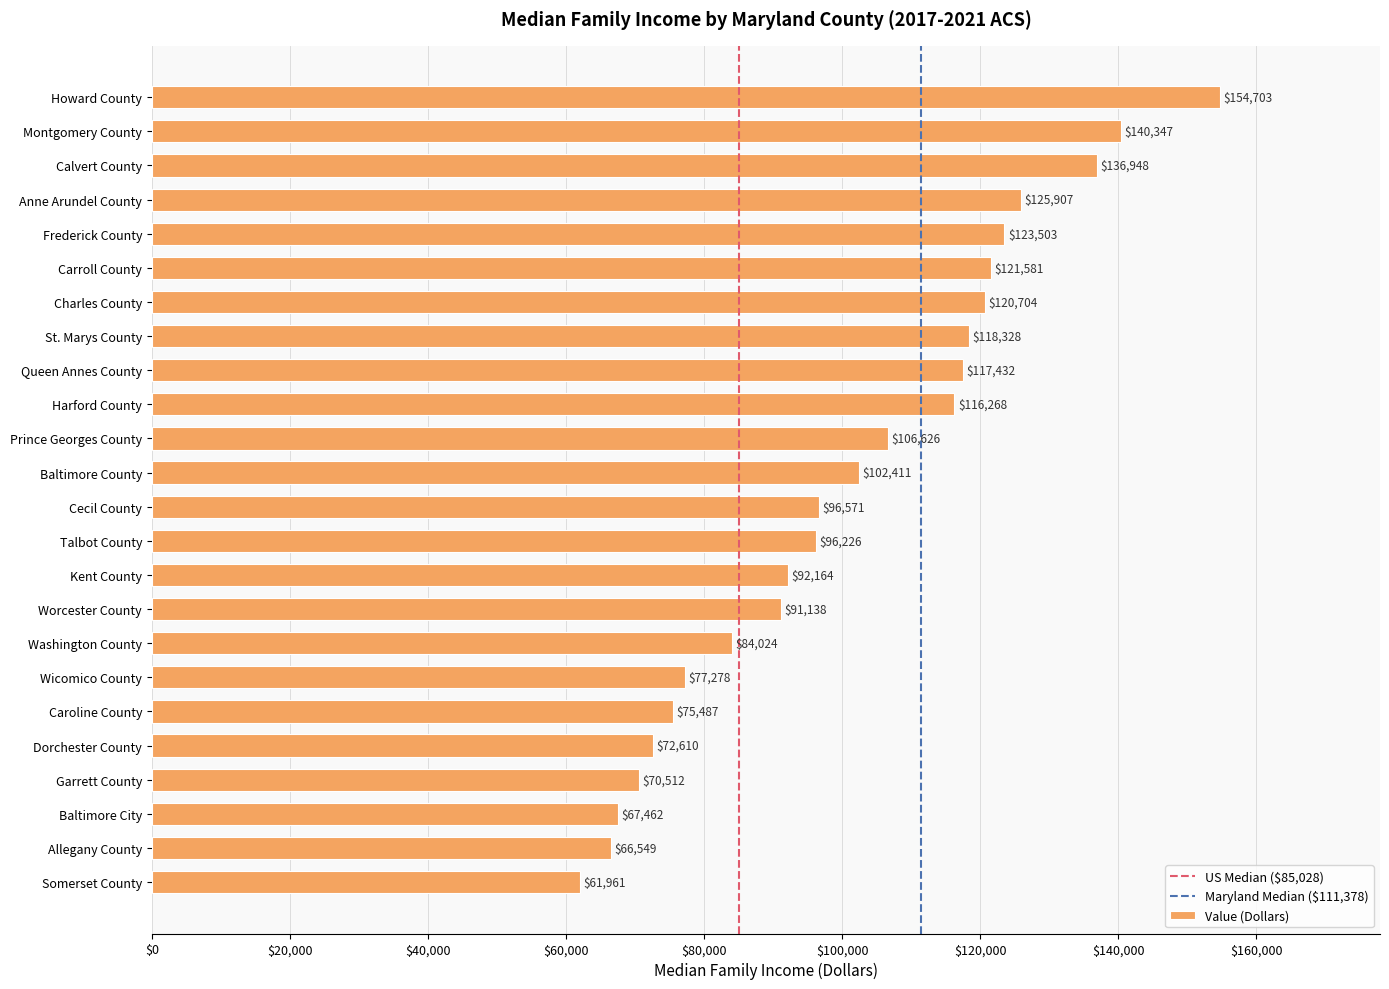

What is the ratio of the value at Harford County to the value at Carroll County?

1.0